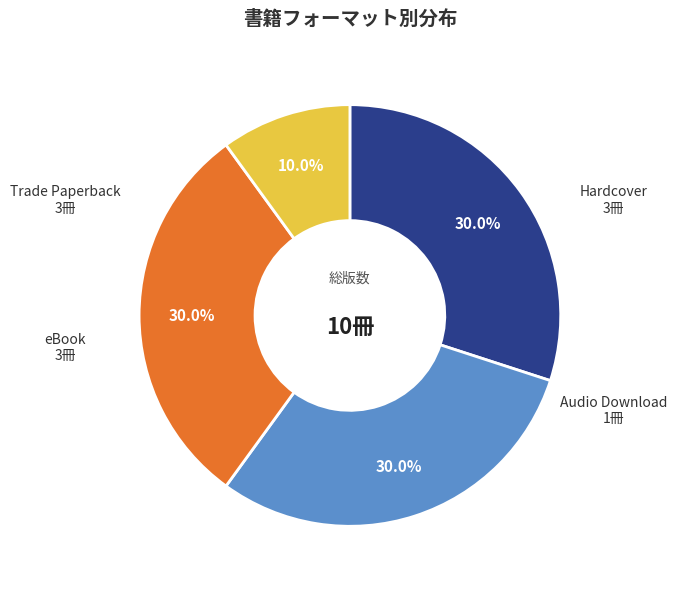

Combined, what portion of the pie is Audio Download and eBook?

40.0%